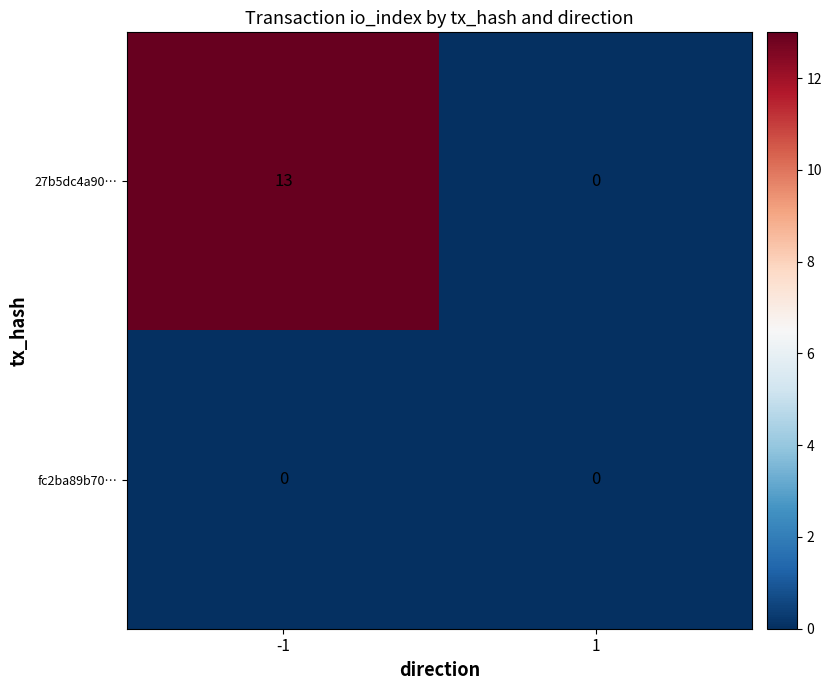

Reading left to right, list all the values displayed in this chart.

27b5dc4a90…: -1=13	1=0
fc2ba89b70…: -1=0	1=0